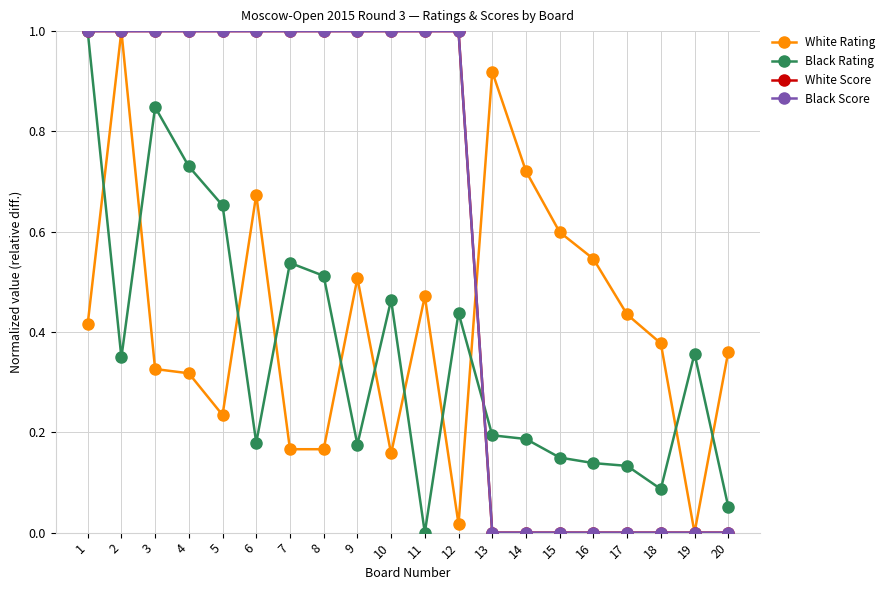

Does the chart have visible grid lines?

Yes